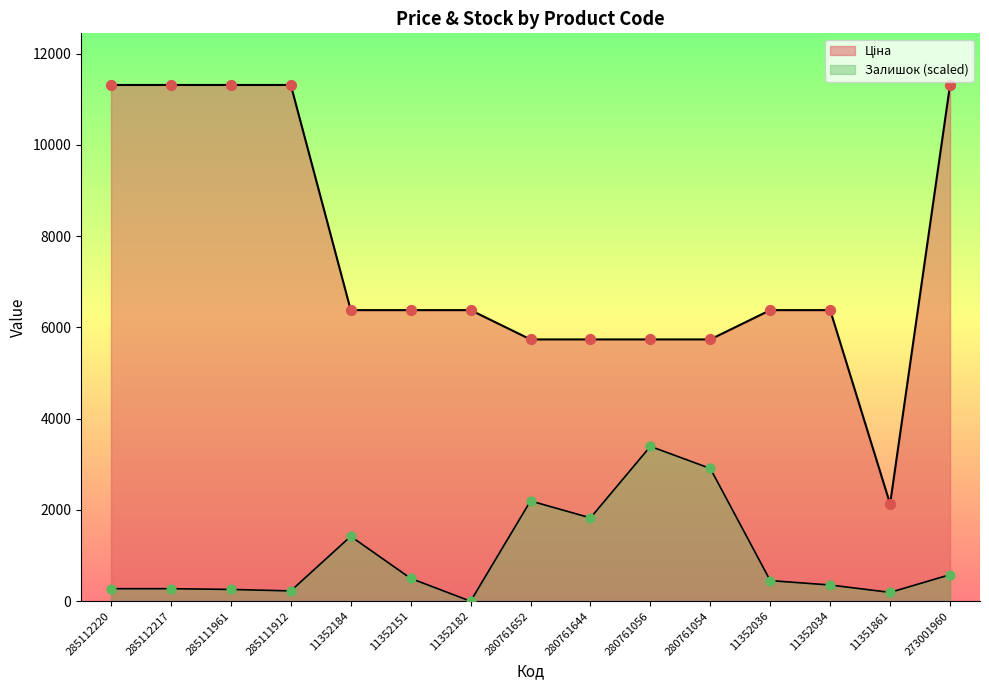

Which series contains the highest Y value?

Ціна